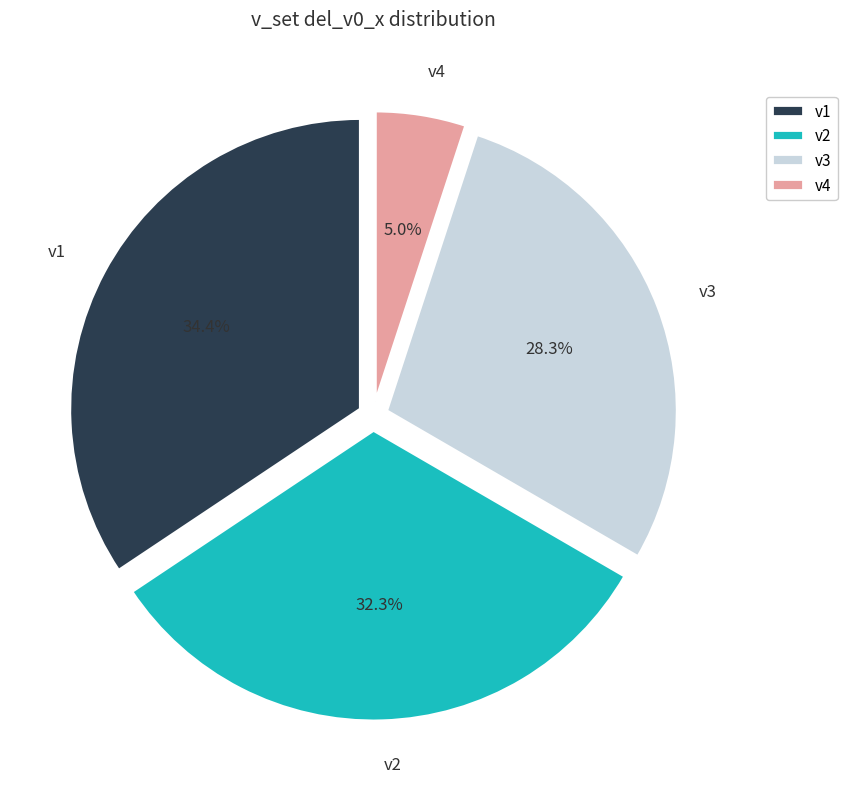

To the nearest percent, what portion does v1 represent?

34%